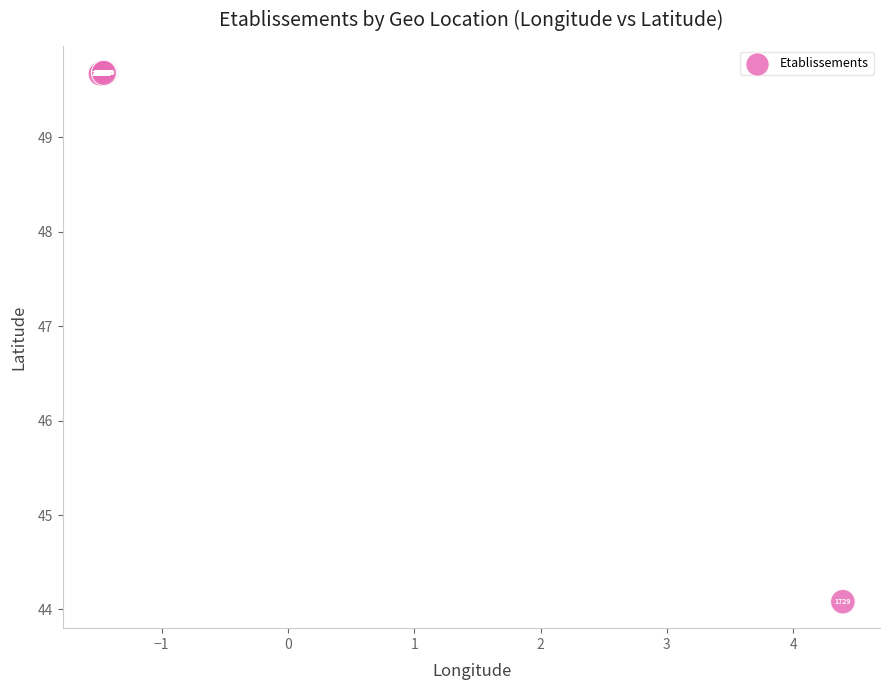

What Y value in the scatter plot is closest to 46?

44.1